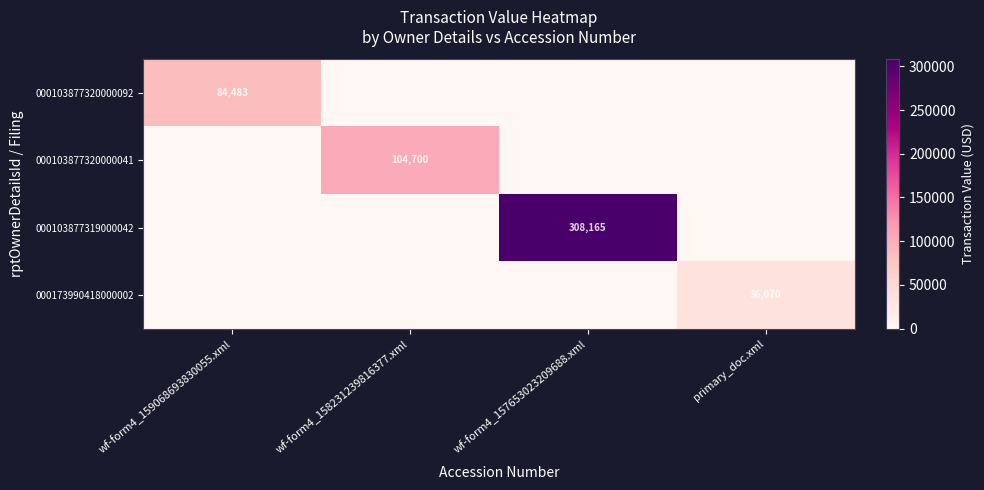

The 000173990418000002 series shows 36070 at primary_doc.xml. True or false?

True